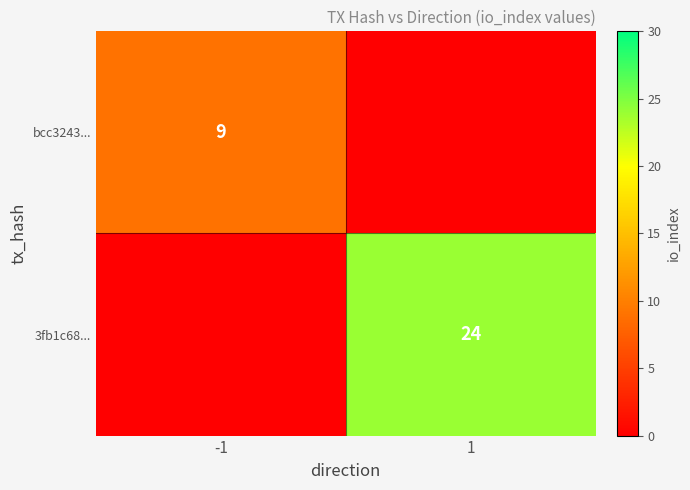

At which category is the sum across all series the highest?

1